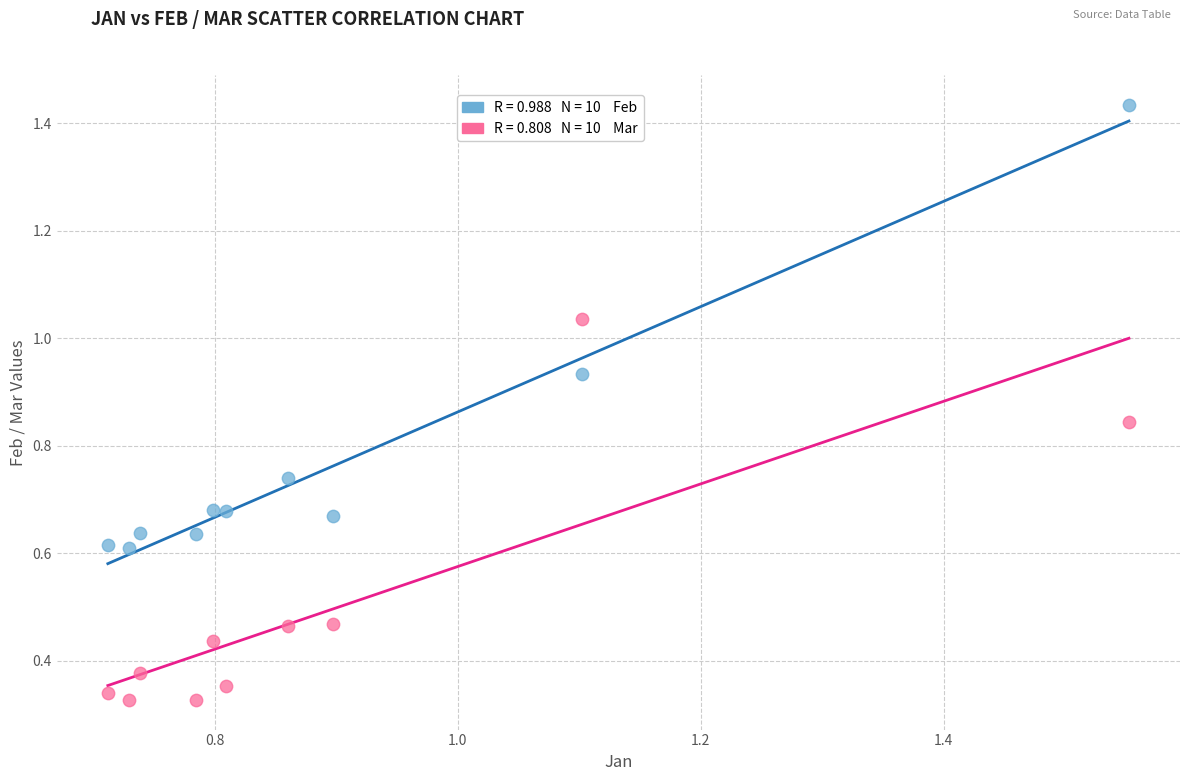

Across all data points, what is the range of Y values (max minus min)?

1.1